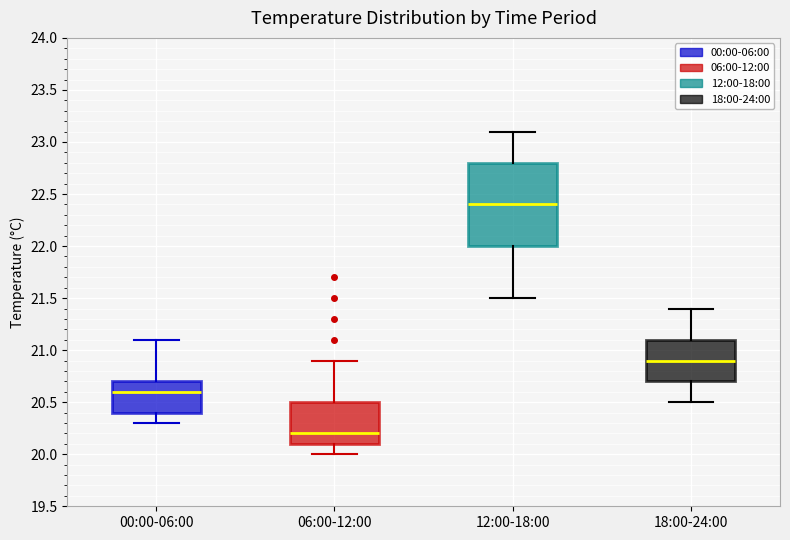

Reading left to right, read every box against the y-axis: the position of its median line, the range the box covers, and the ends of its whiskers. The values are not printed on the chart, so give them approximately, as read against the axis.

00:00-06:00: median 20.6, box 20.4 to 20.7, whiskers 20.3 to 21.1
06:00-12:00: median 20.2, box 20.1 to 20.5, whiskers 20.0 to 20.9
12:00-18:00: median 22.4, box 22.0 to 22.8, whiskers 21.5 to 23.1
18:00-24:00: median 20.9, box 20.7 to 21.1, whiskers 20.5 to 21.4